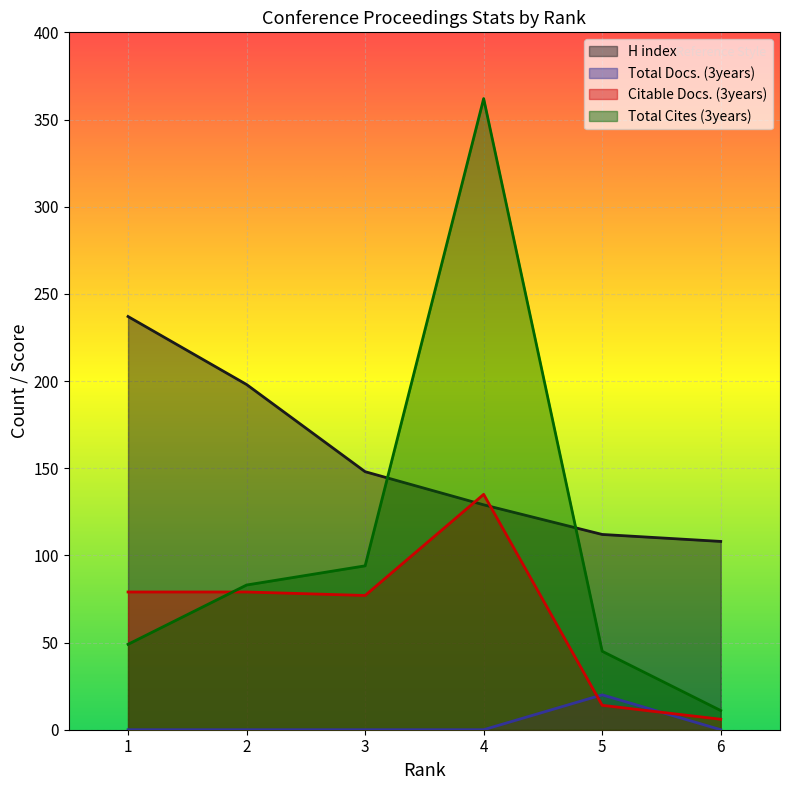

How many series are shown in this chart?

4